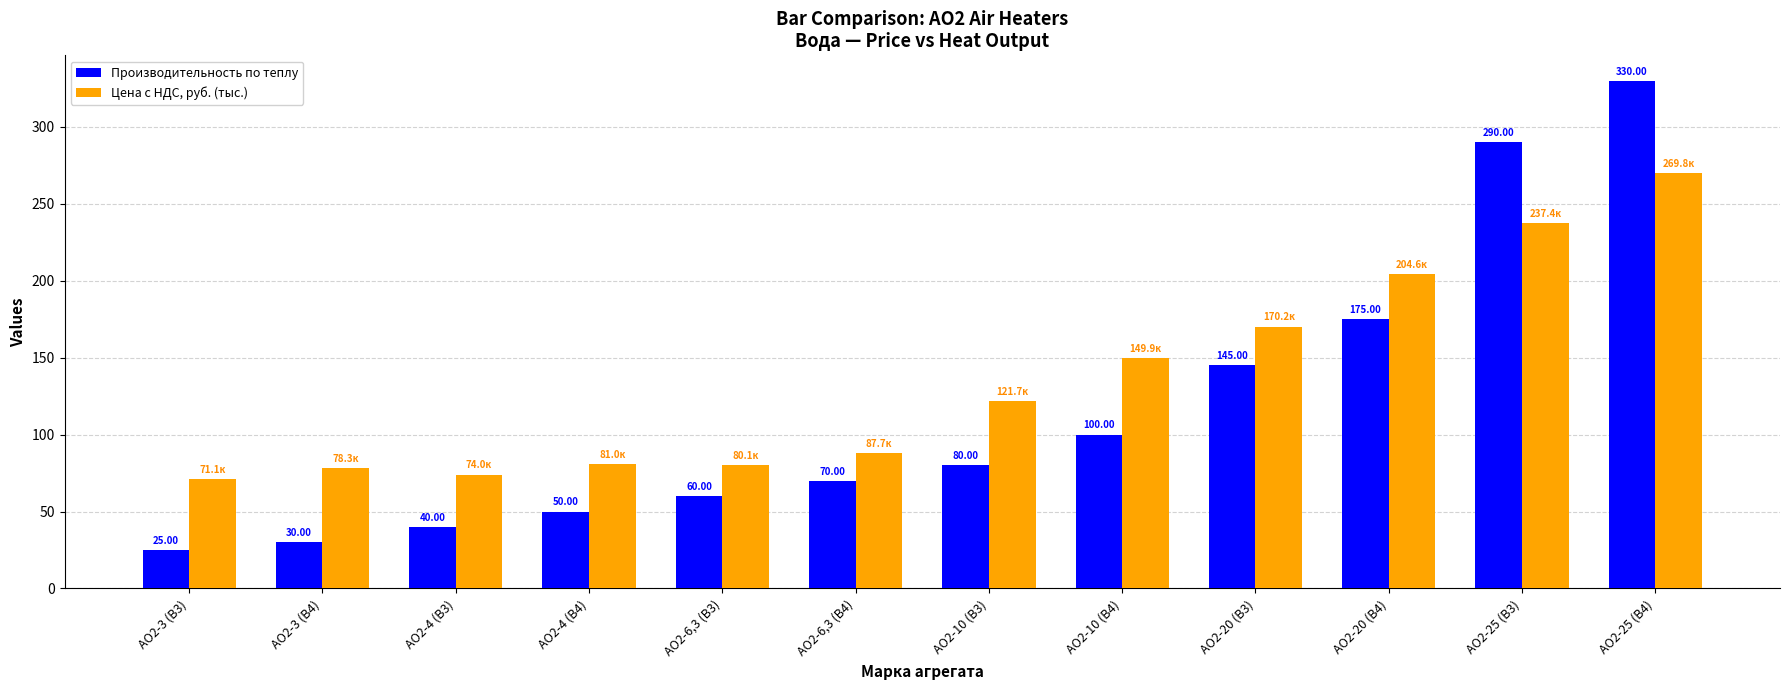

The Цена с НДС, руб. (тыс.) series shows 35.4 at АО2-3 (В4). True or false?

False